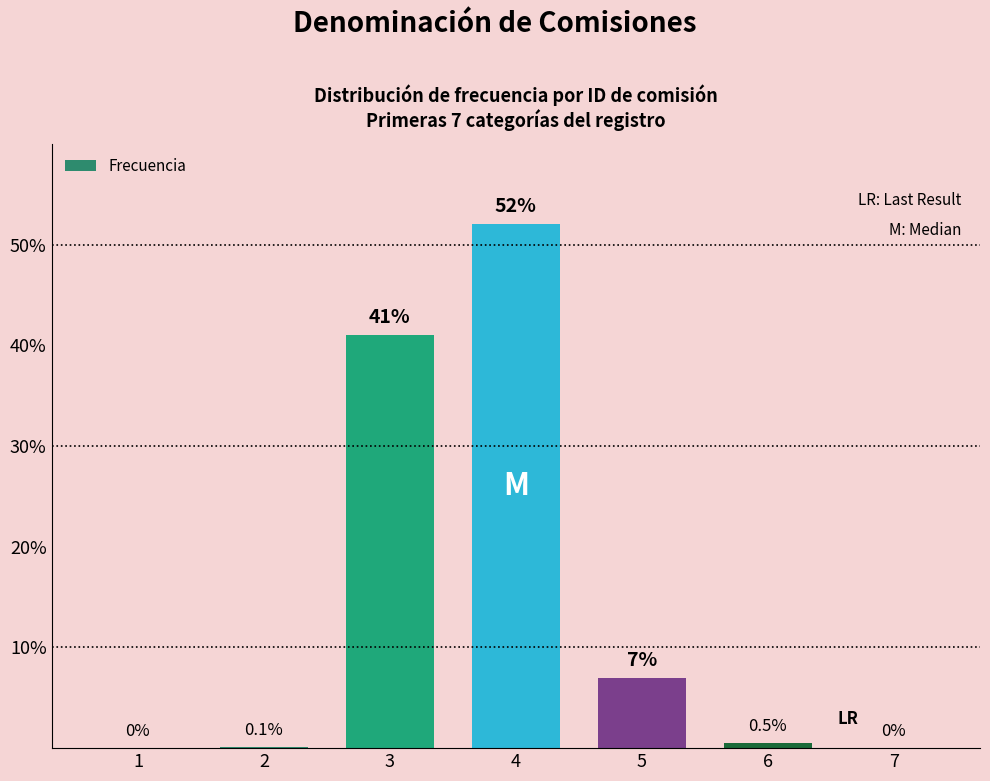

What is the change in value from 5 to 7?

-7.0